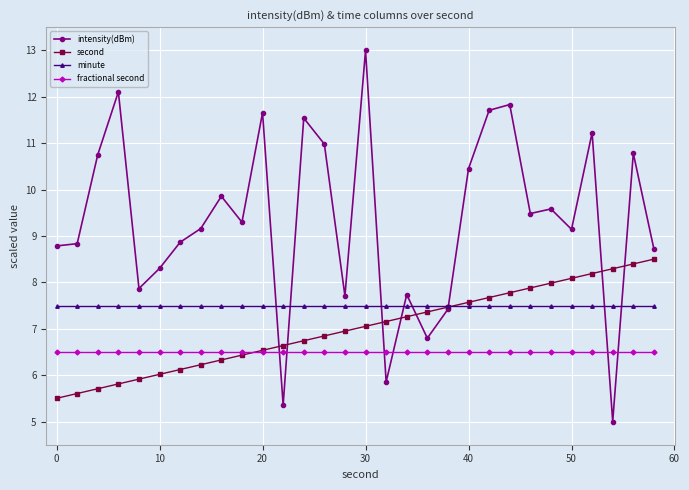

True or false: minute and second intersect in this chart.

True